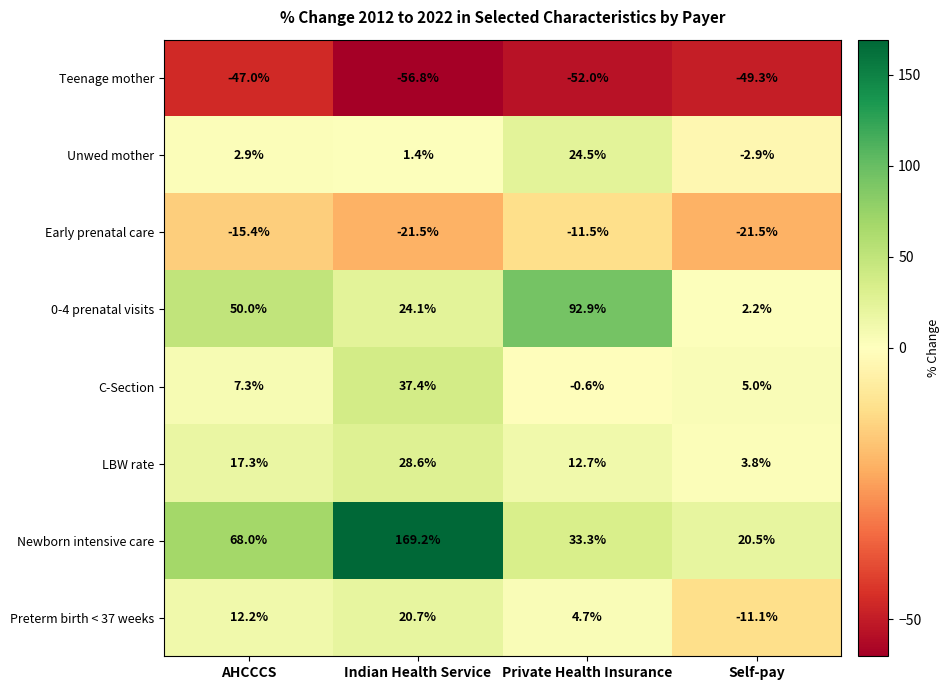

What is the maximum value shown in the chart?

169.2